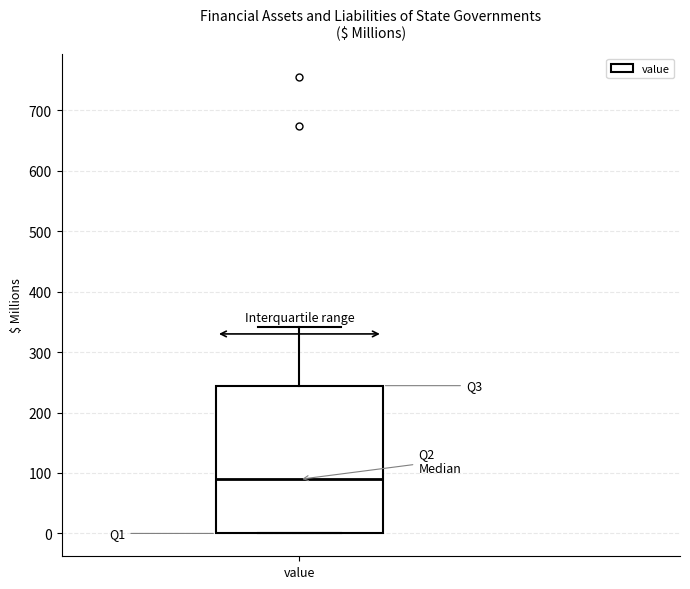

Where is the upper edge of the box for value on the y-axis? The values are not printed on the chart, so give them approximately, as read against the axis.

240